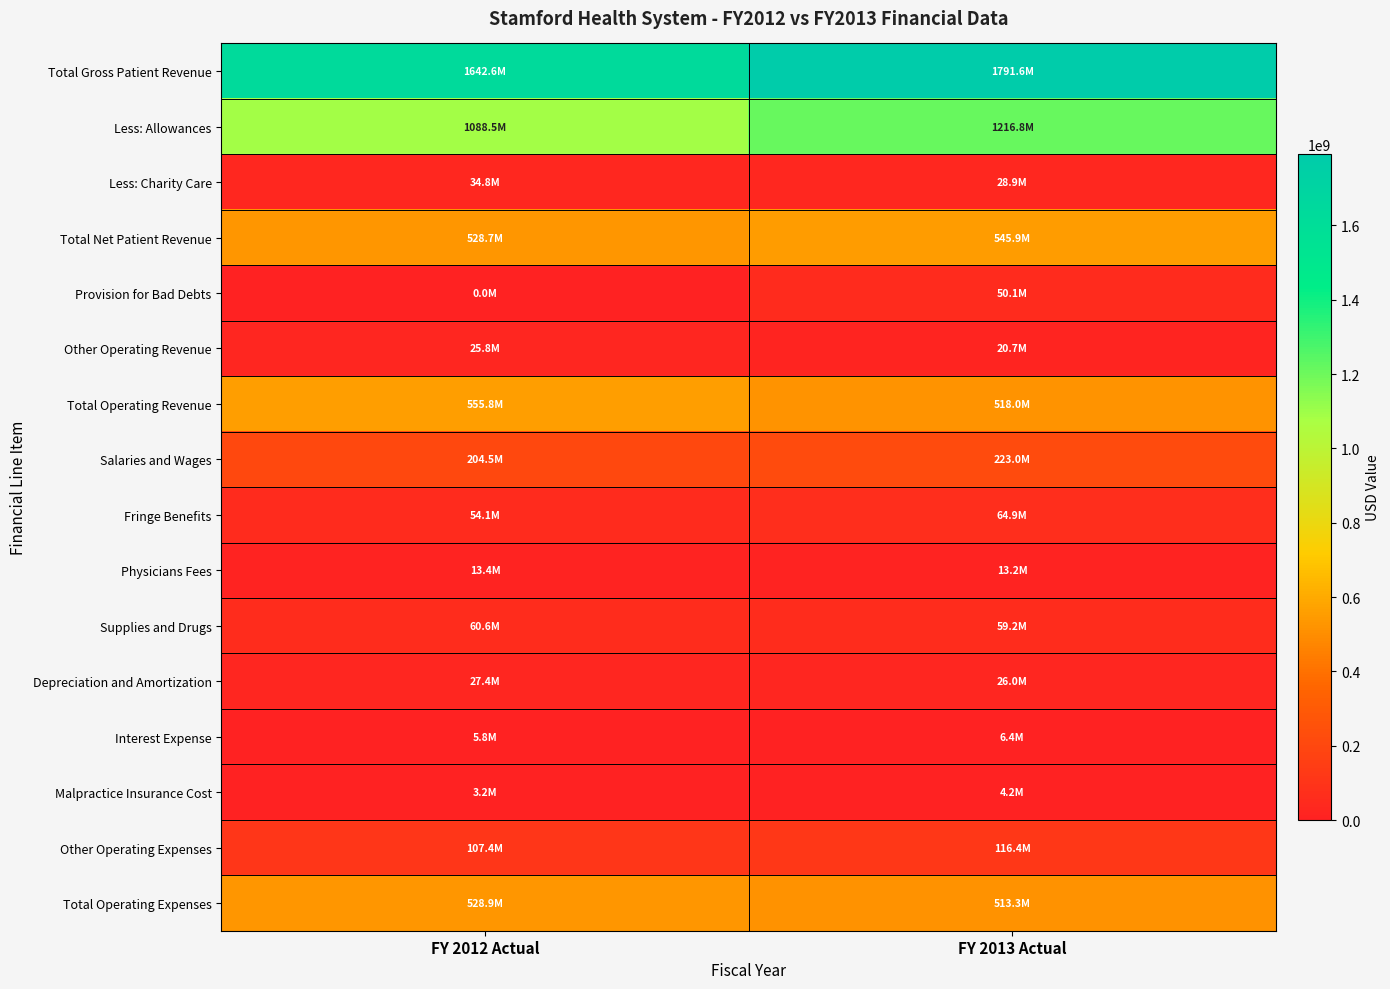

What is the spread (max minus min) of values at FY 2013 Actual?

1787392948